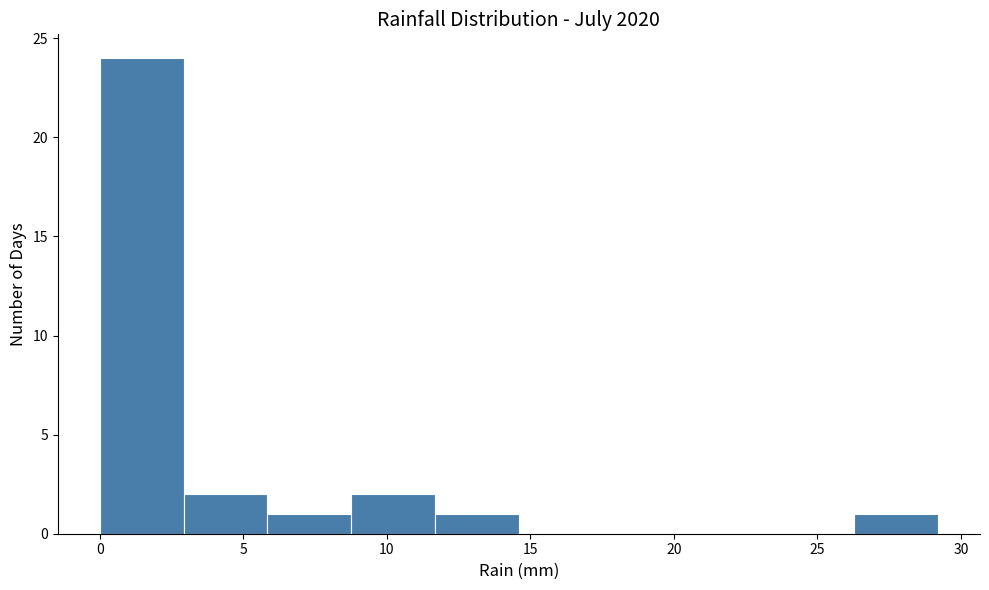

How tall is the bar that spans 26.5 to 29.0 on the x-axis? Neither the bar edges nor the heights are printed on the chart, so give them approximately, as read against the axes.

1